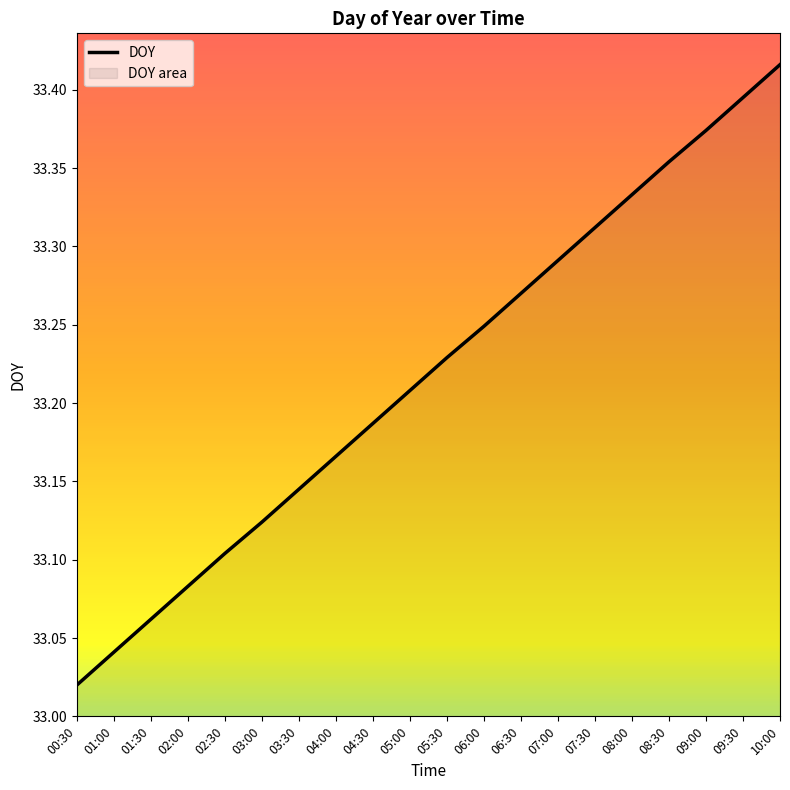

List the labels in order of value, largest first.

10:00, 09:30, 09:00, 08:30, 08:00, 07:30, 07:00, 06:30, 06:00, 05:30, 05:00, 04:30, 04:00, 03:30, 03:00, 02:30, 02:00, 01:30, 01:00, 00:30